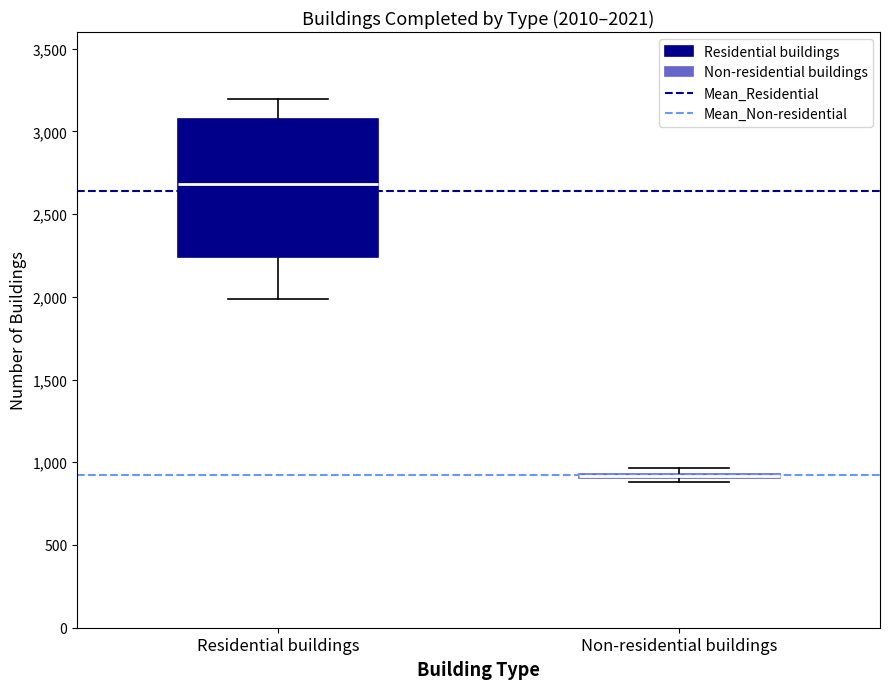

Comparing the boxes themselves (not the whiskers), which one is the tallest?

Residential buildings